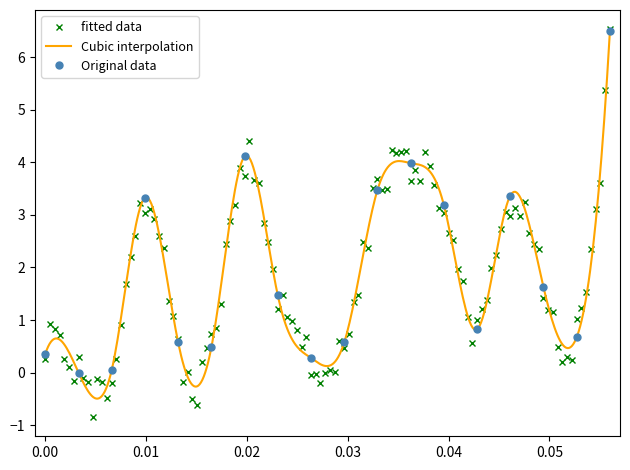

How many data points are less than 1?

9